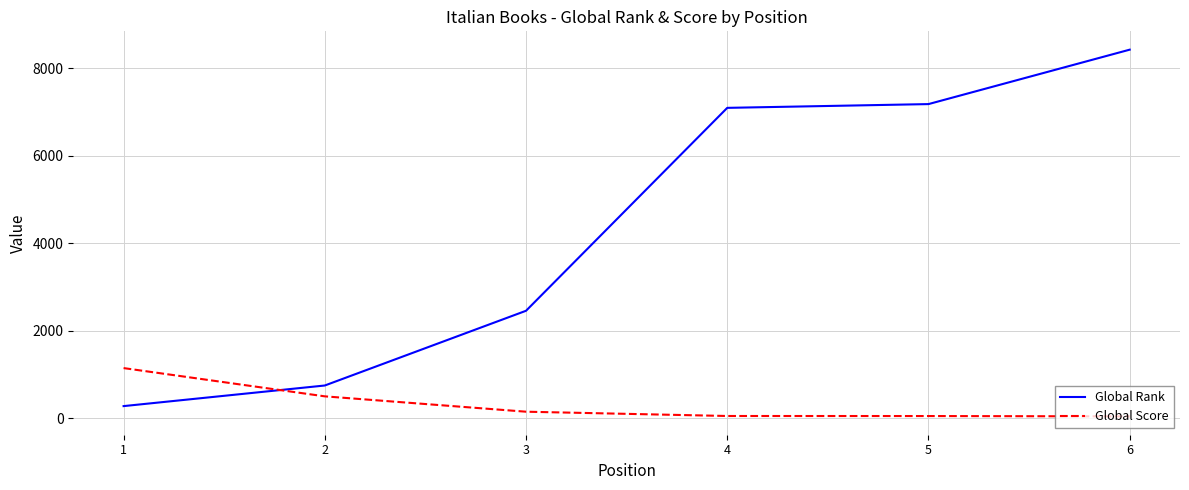

What is the total value across all series at 5?

7220